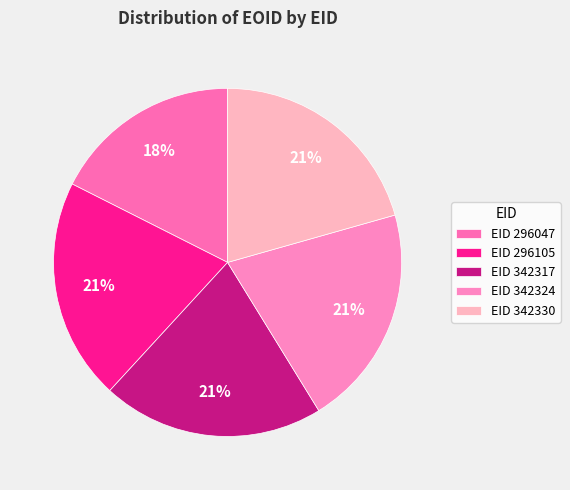

Which category has the smallest portion of the pie?

EID 296047